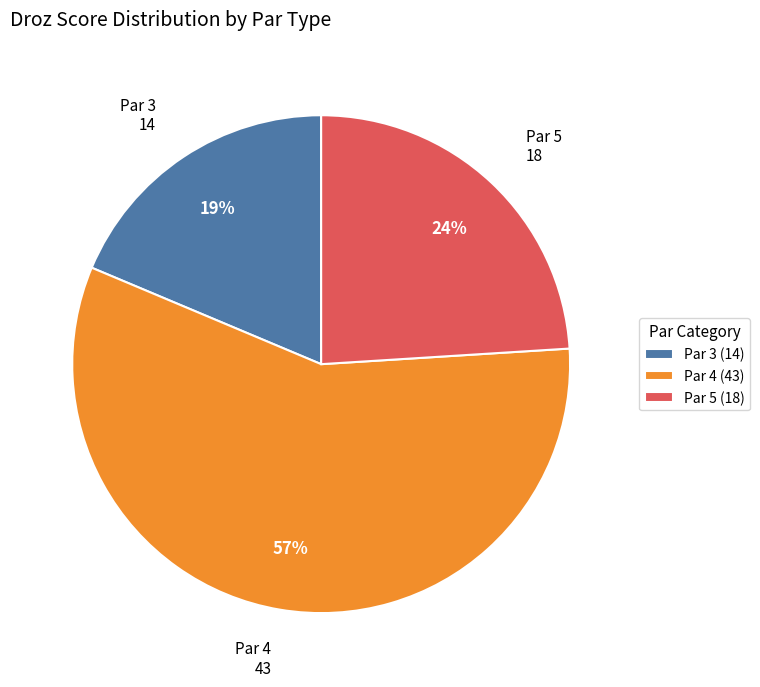

To the nearest percent, what is the average slice percentage?

33%